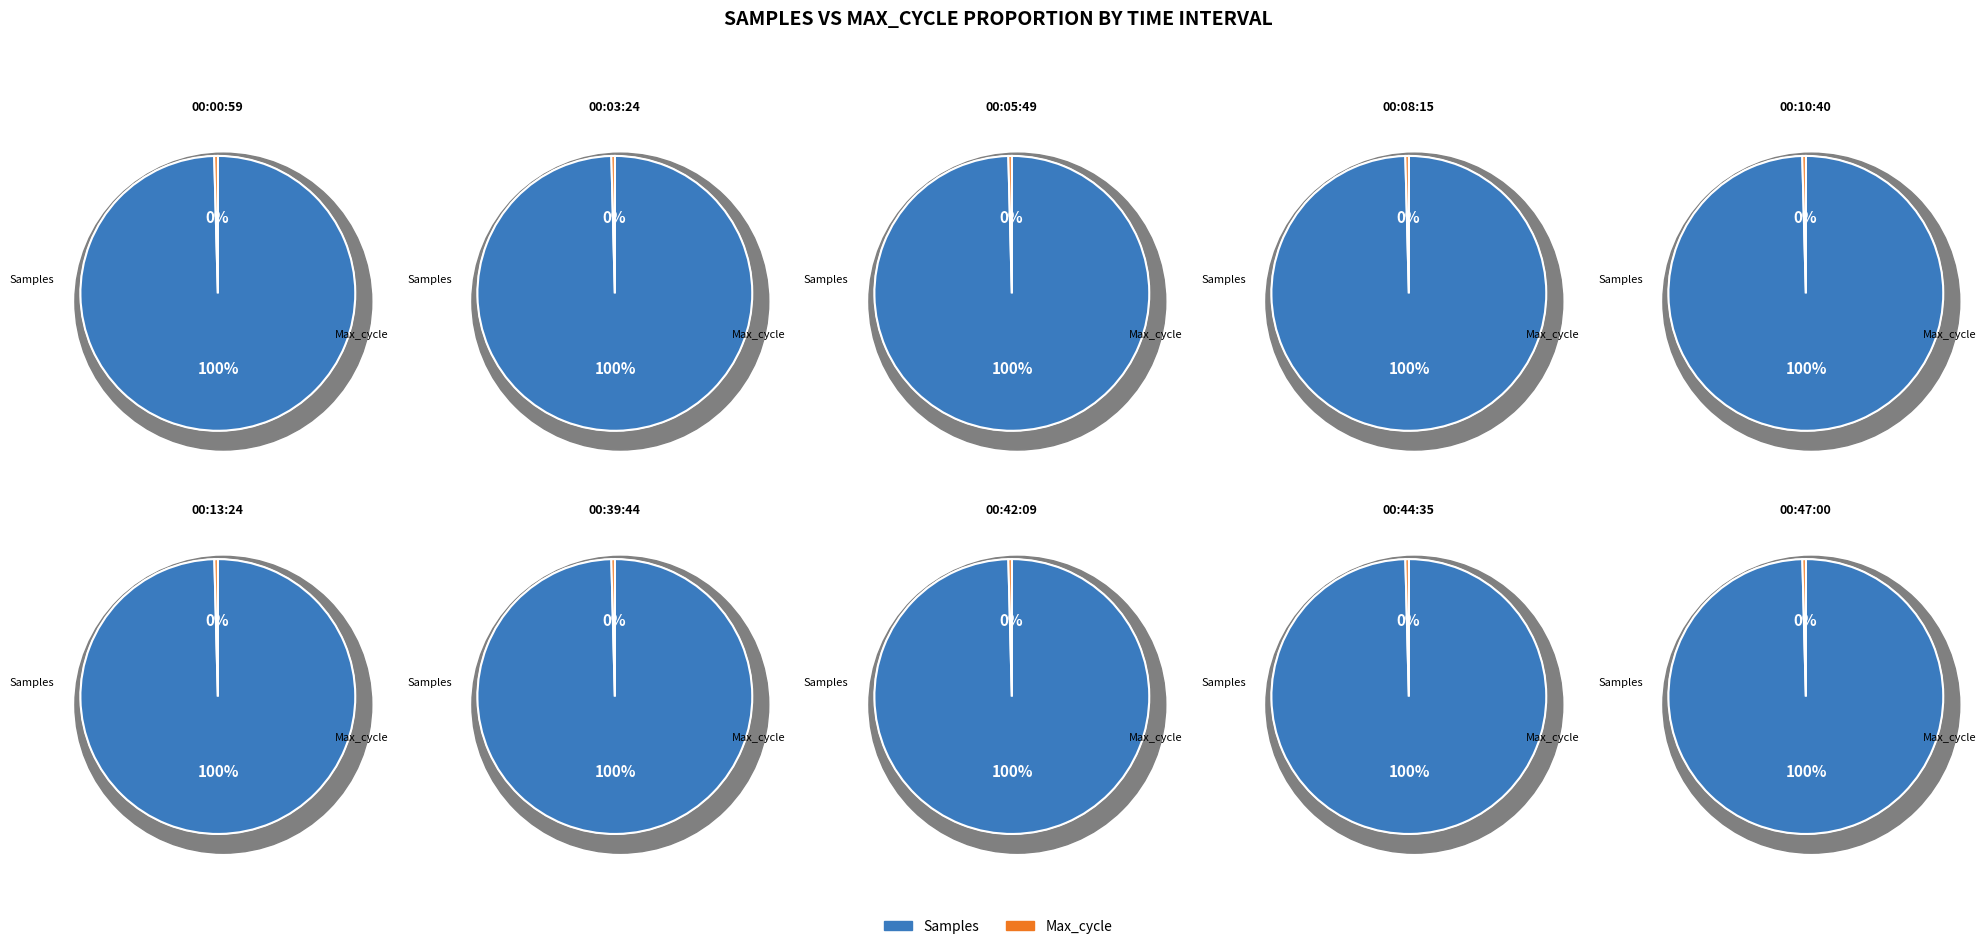

What is the spread (max minus min) of values at 6?

4898185